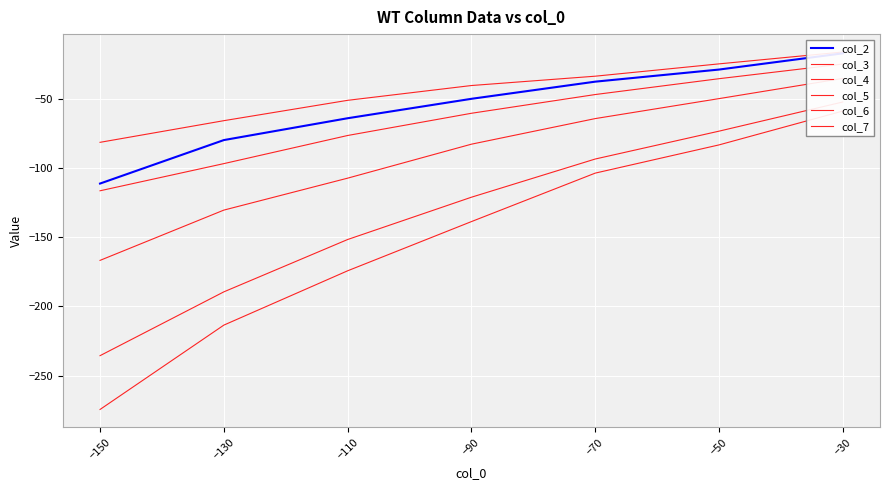

At which label is col_4 closest to -48?

−110